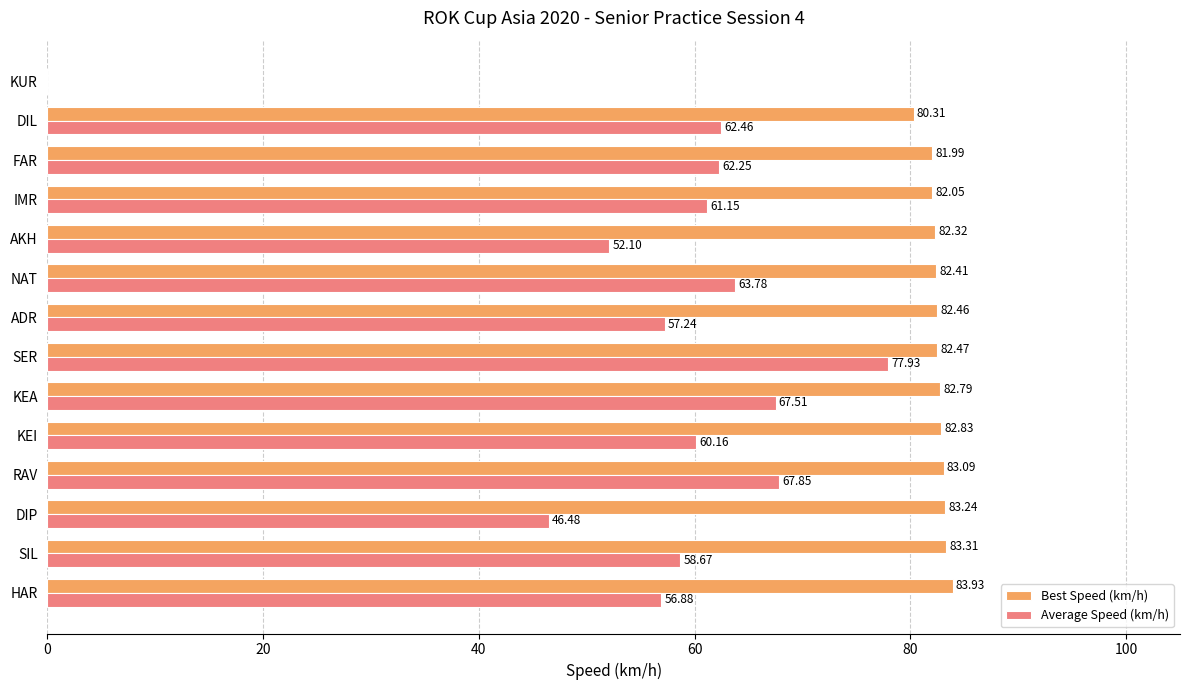

Which category has the highest value across all series?

HAR